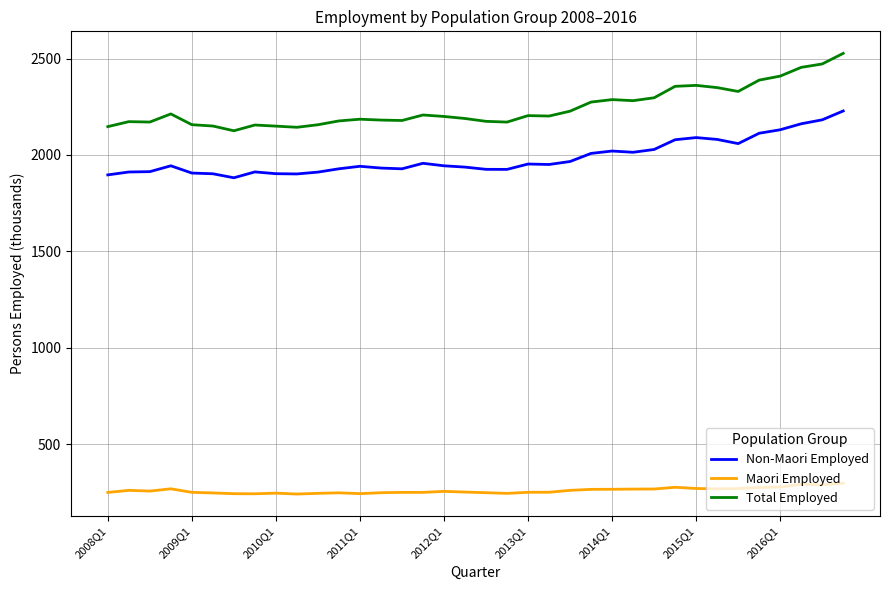

True or false: Maori Employed and Total Employed intersect in this chart.

False